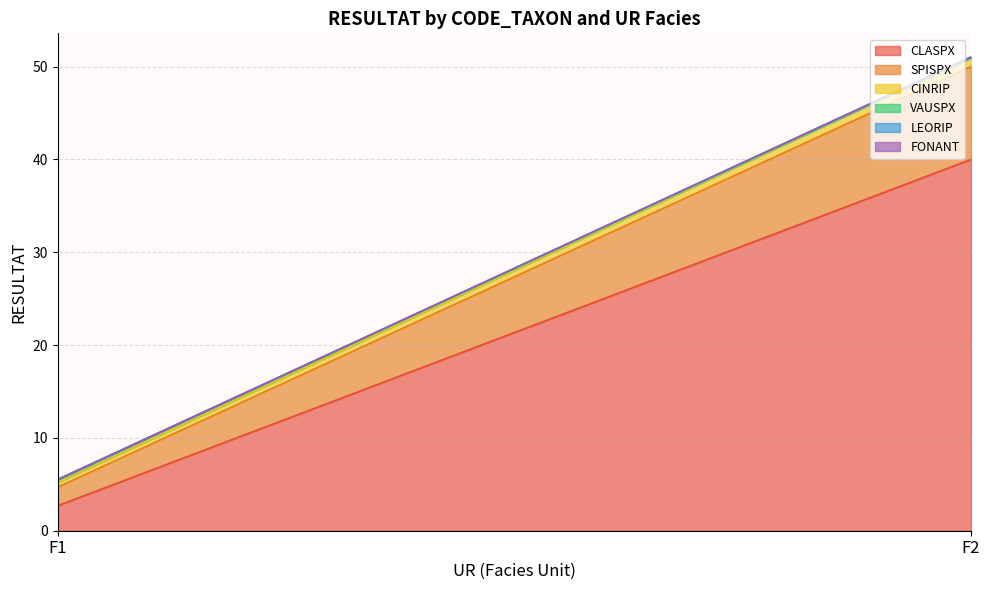

Does the chart have visible grid lines?

Yes